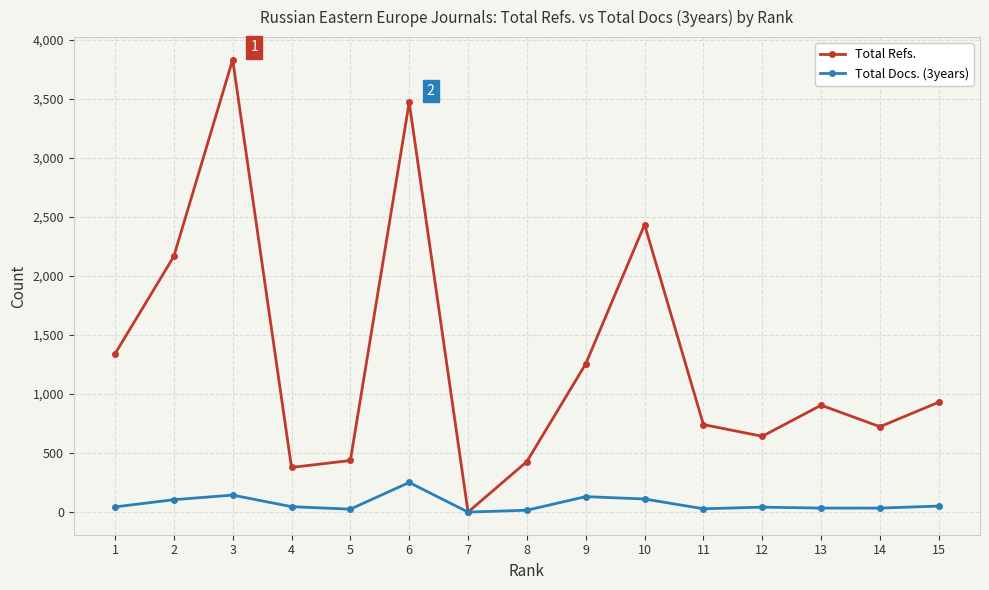

Where is the first local maximum for Total Refs.?

3